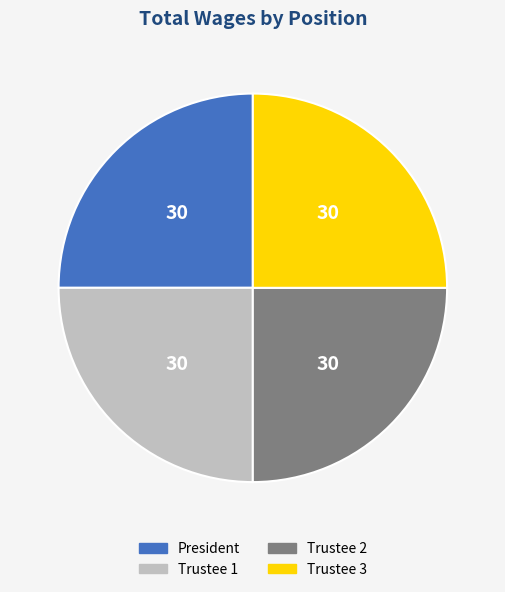

Is there a majority slice in this chart?

No